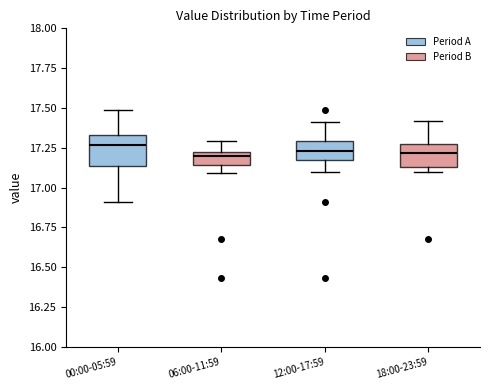

Reading left to right, read every box against the y-axis: the position of its median line, the range the box covers, and the ends of its whiskers. The values are not printed on the chart, so give them approximately, as read against the axis.

00:00-05:59: median 17.25, box 17.15 to 17.35, whiskers 16.90 to 17.50
06:00-11:59: median 17.20 (just below the box's upper edge), box 17.15 to 17.20, whiskers 17.10 to 17.30
12:00-17:59: median 17.25, box 17.15 to 17.30, whiskers 17.10 to 17.40
18:00-23:59: median 17.20, box 17.15 to 17.25, whiskers 17.10 to 17.40